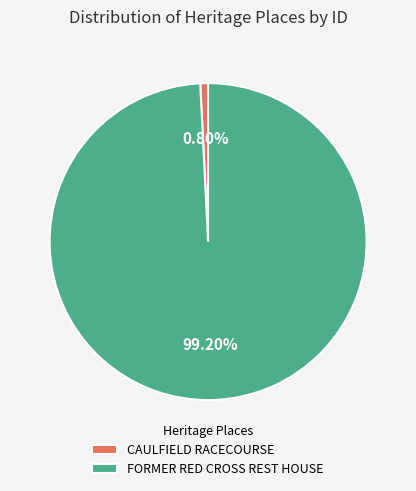

True or false: CAULFIELD RACECOURSE accounts for 1% of the total.

True